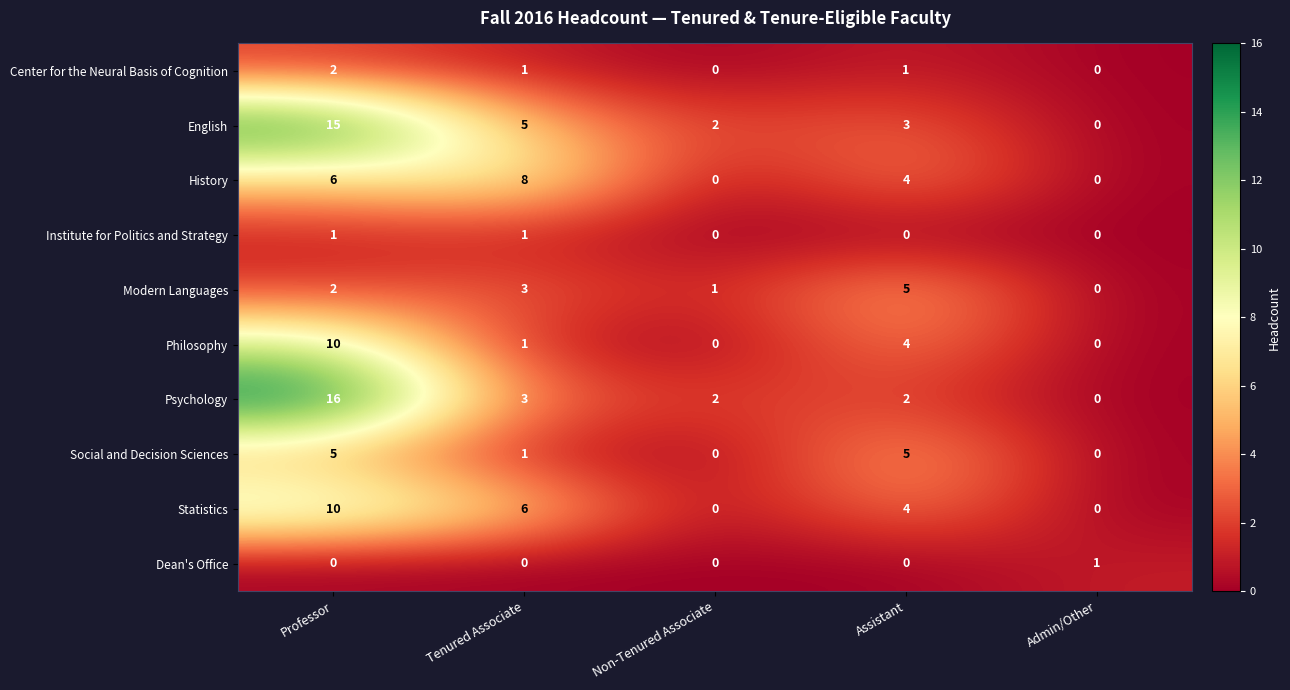

Which series has the widest spread of values?

Psychology